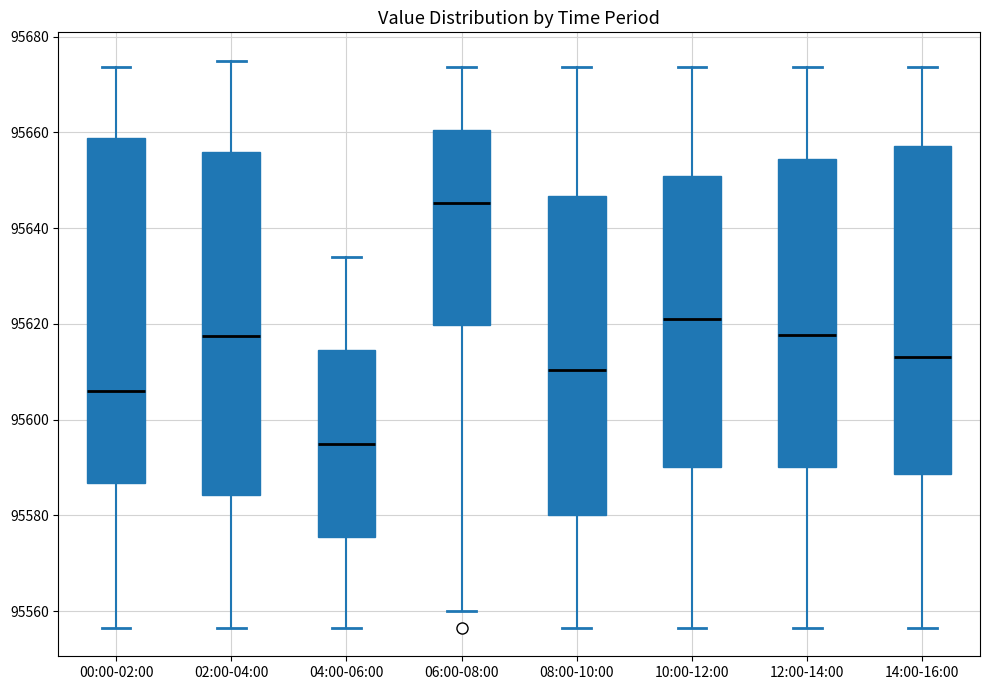

Where does the upper whisker of the box for 10:00-12:00 end on the y-axis? The values are not printed on the chart, so give them approximately, as read against the axis.

95674